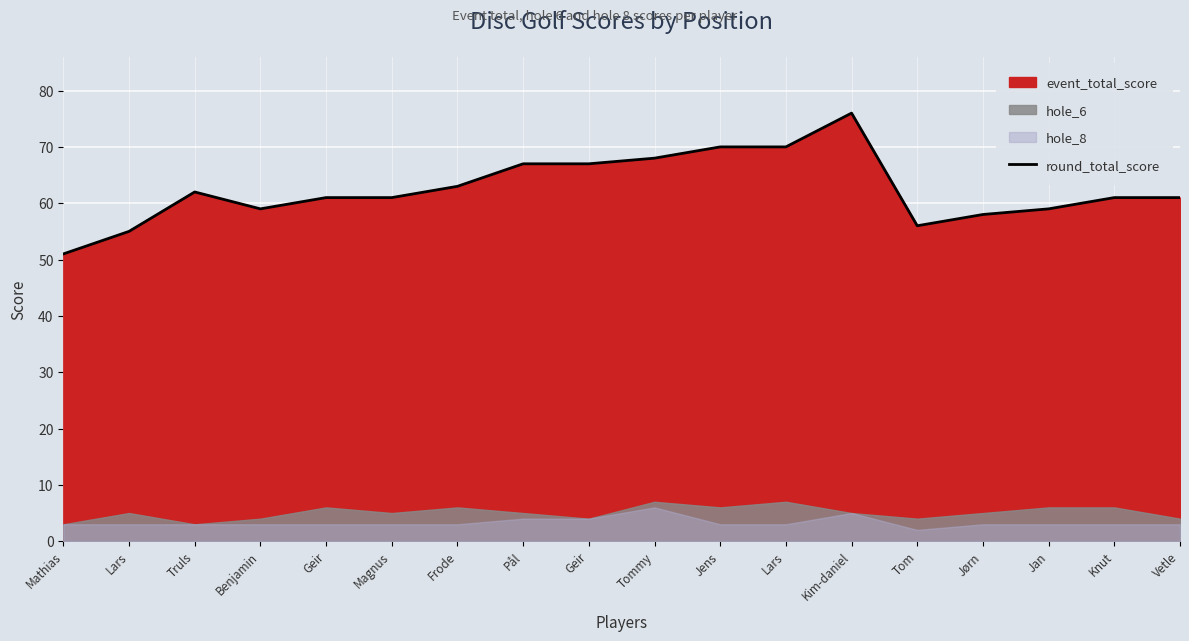

How many data points does each series have?

18